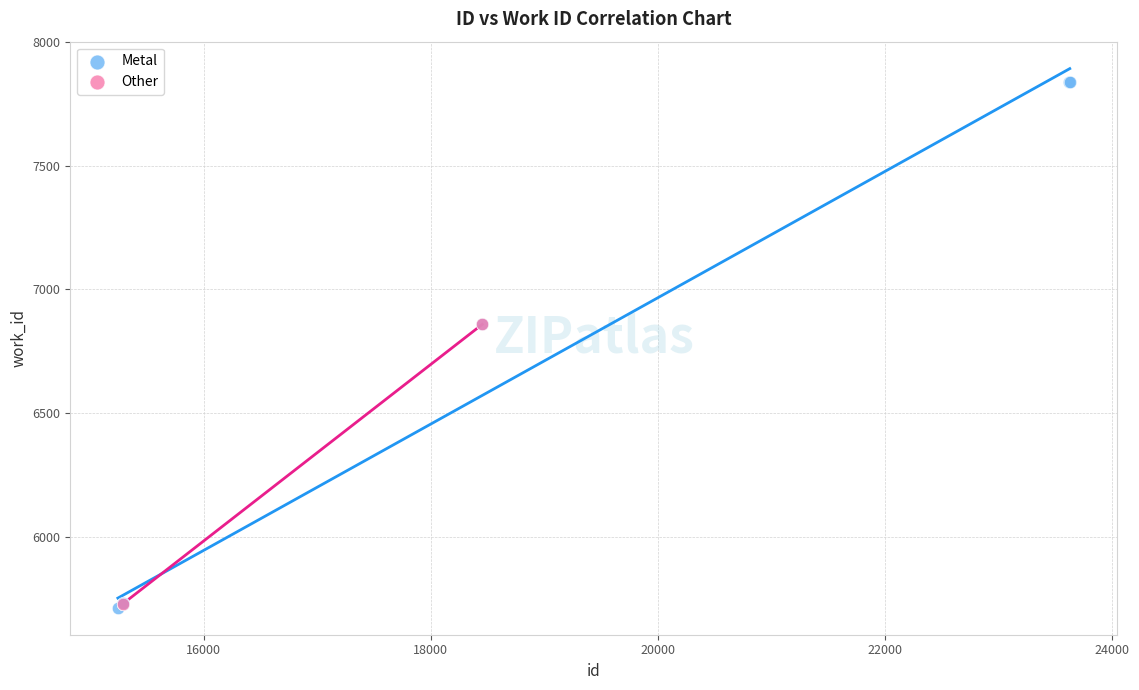

What are all the series names shown in the legend?

Metal, Other